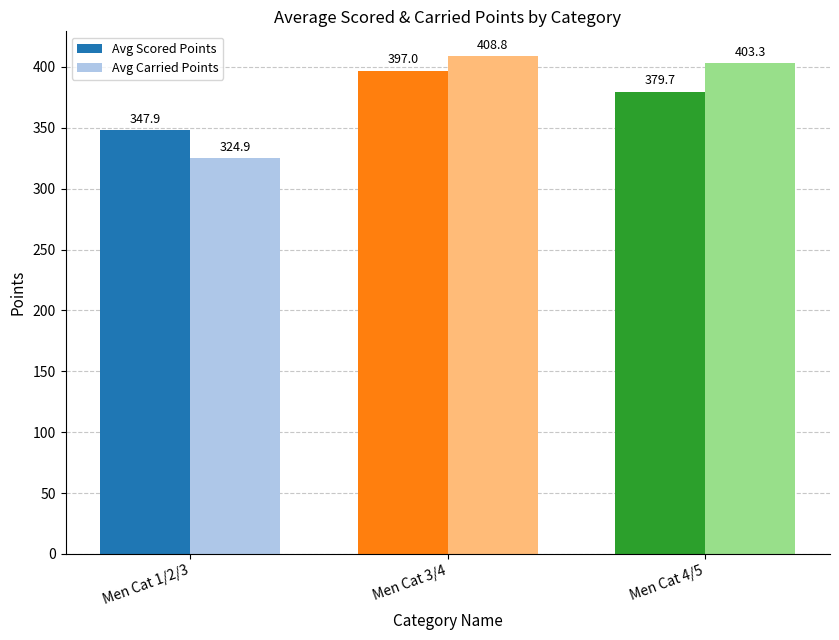

Is the value of Avg Scored Points at Men Cat 3/4 greater than the value of Avg Carried Points at Men Cat 3/4?

No